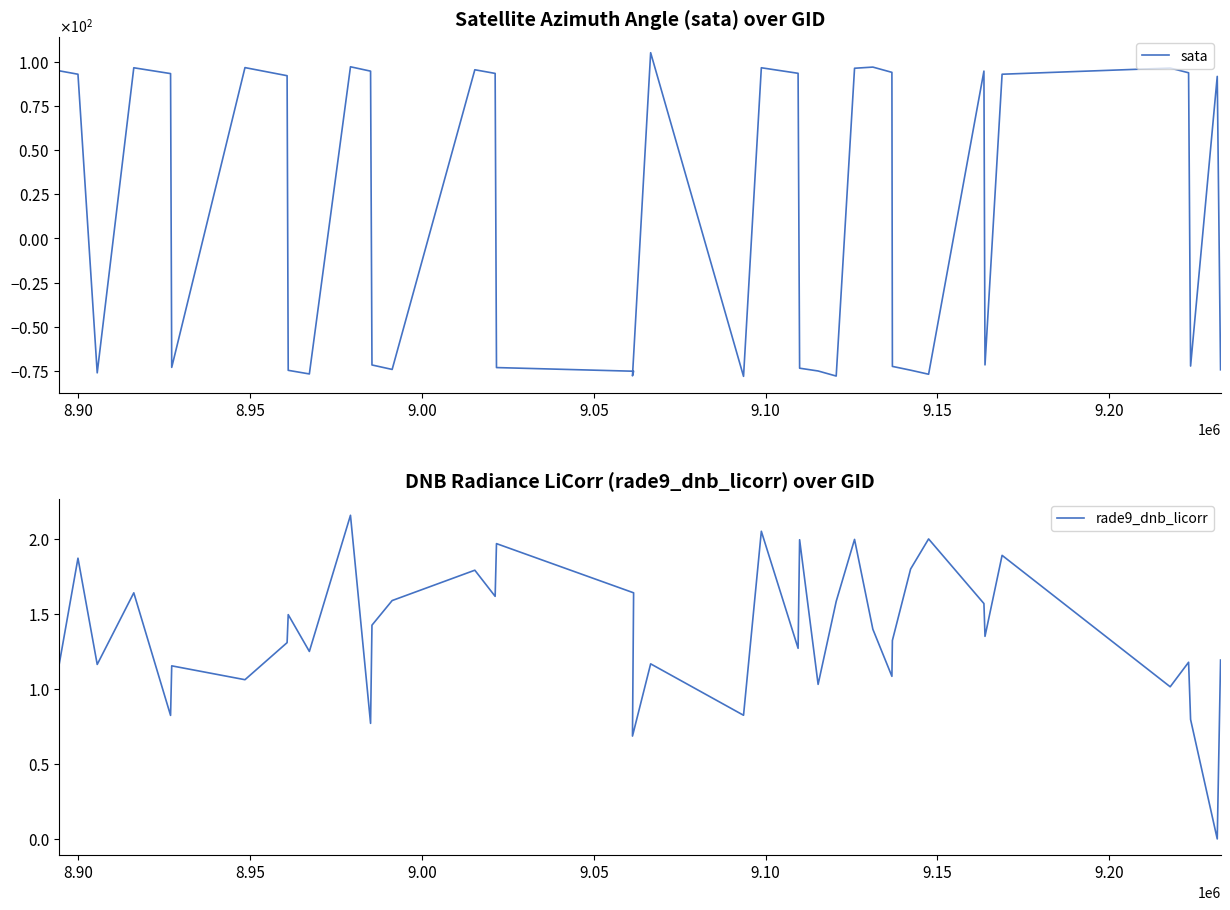

The value of rade9_dnb_licorr at 28 is 0.6. True or false?

False